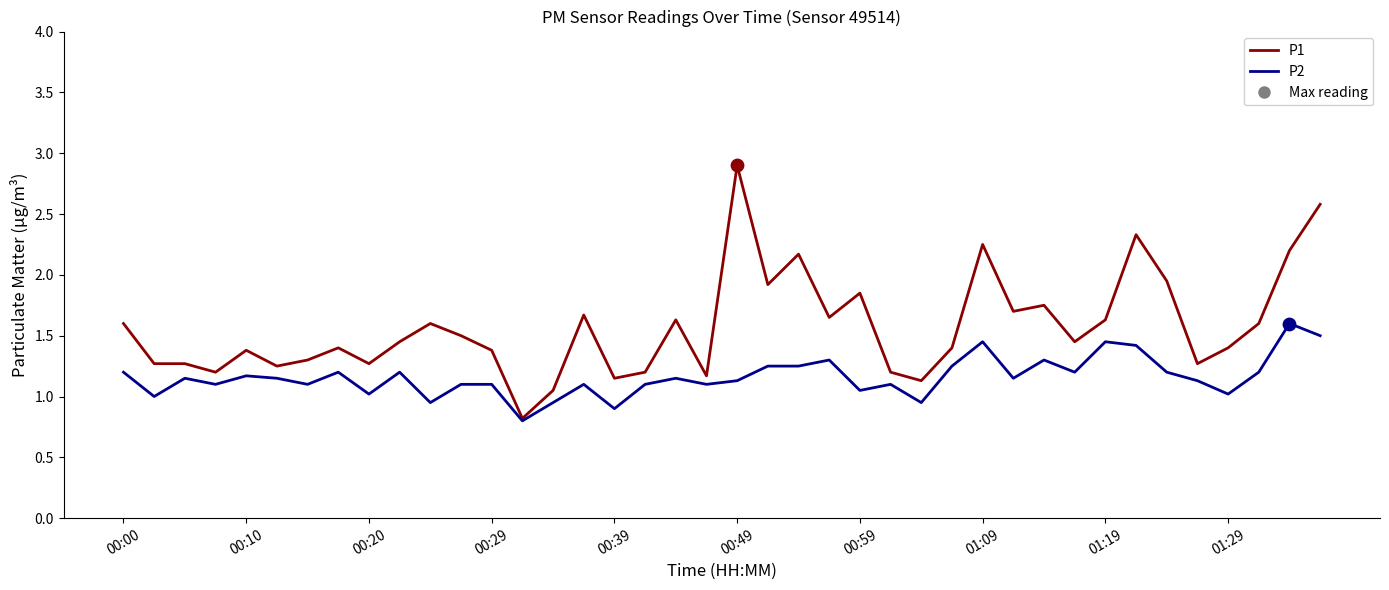

Which series has the widest spread of values?

P1